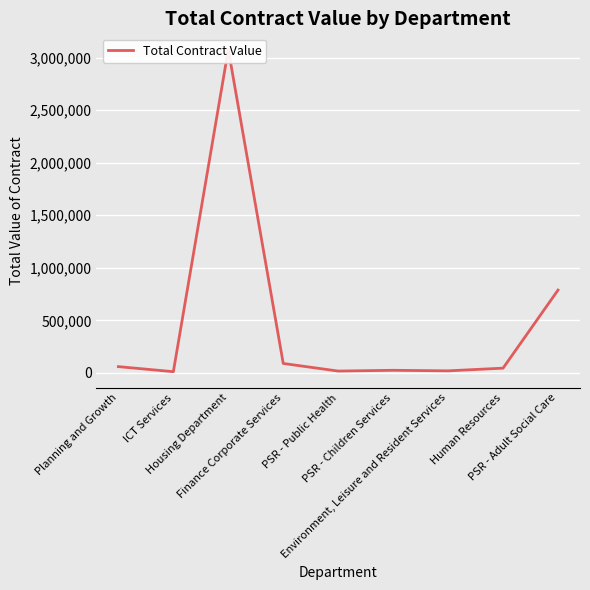

What is the label of the 4th point from the left?

Finance Corporate Services